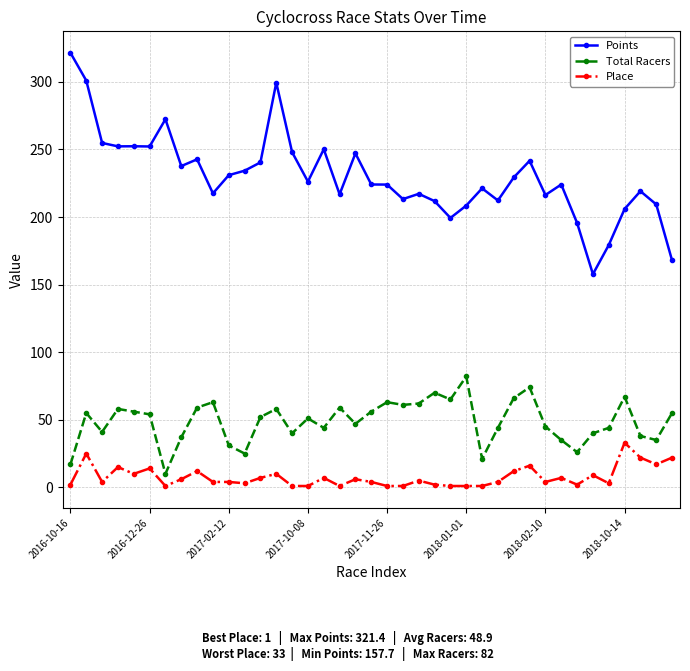

True or false: Total Racers and Points cross at least once.

False